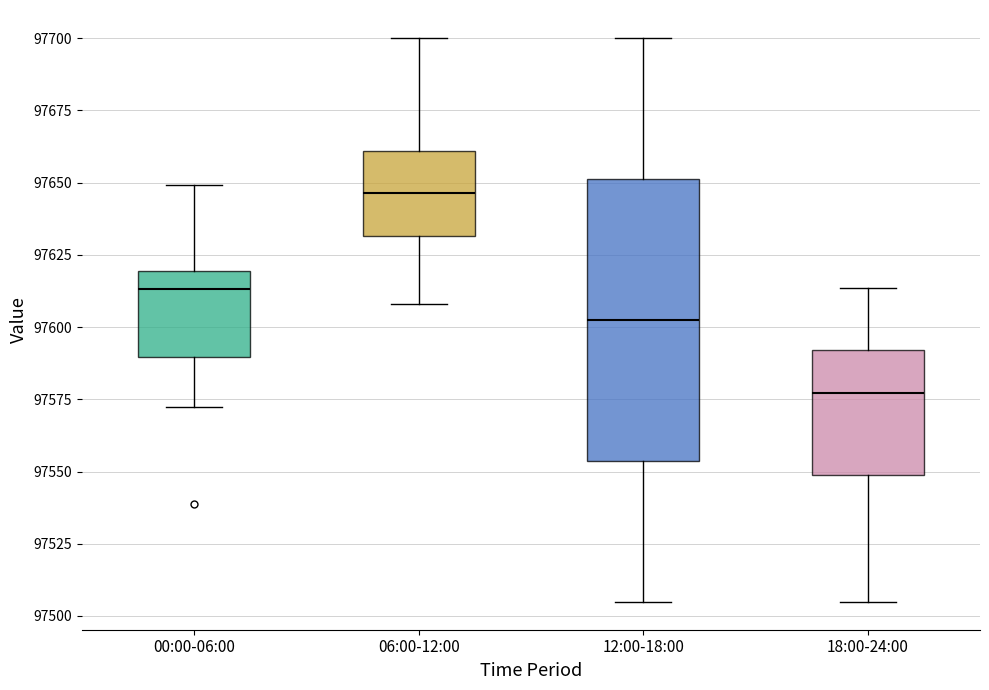

Reading left to right, read every box against the y-axis: the position of its median line, the range the box covers, and the ends of its whiskers. The values are not printed on the chart, so give them approximately, as read against the axis.

00:00-06:00: median 97615, box 97590 to 97620, whiskers 97570 to 97650
06:00-12:00: median 97645, box 97630 to 97660, whiskers 97610 to 97700
12:00-18:00: median 97605, box 97555 to 97650, whiskers 97505 to 97700
18:00-24:00: median 97575, box 97550 to 97590, whiskers 97505 to 97615